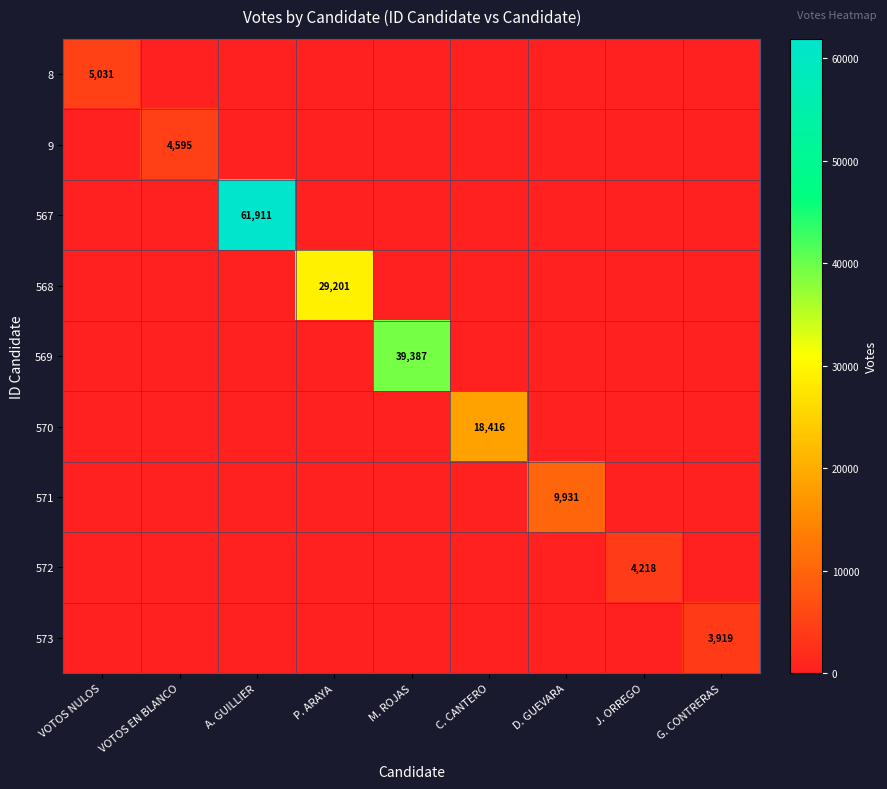

How many series are shown in this chart?

9